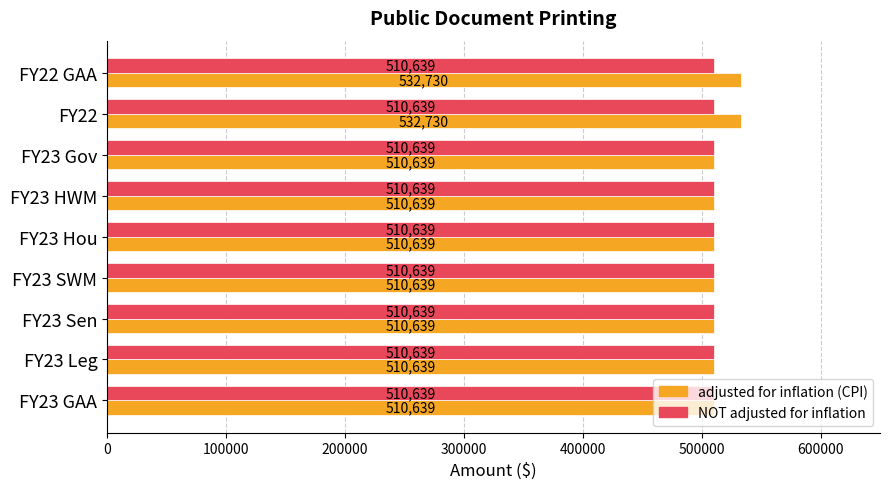

What are all the series names shown in the legend?

adjusted for inflation (CPI), NOT adjusted for inflation